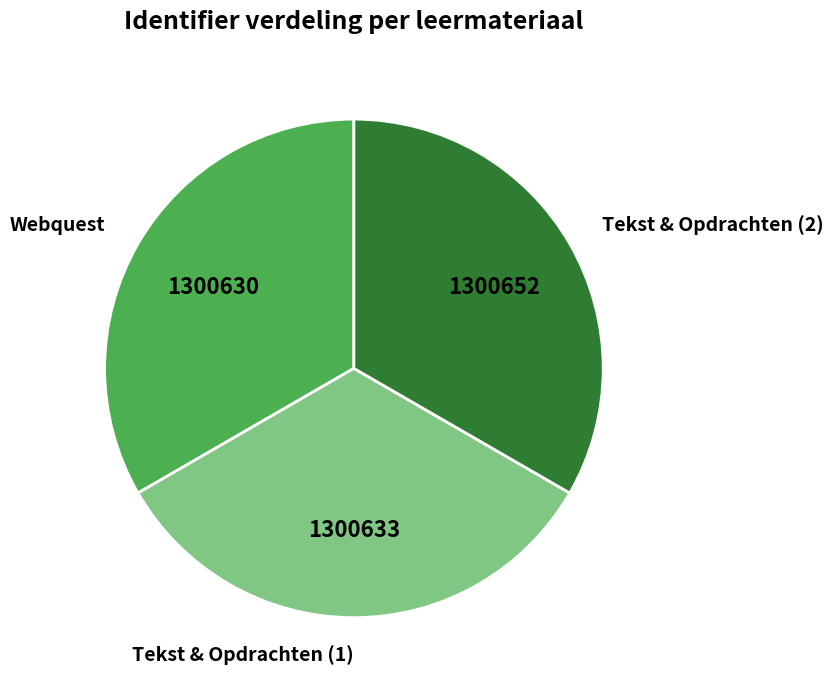

Count the number of slices in the pie.

3